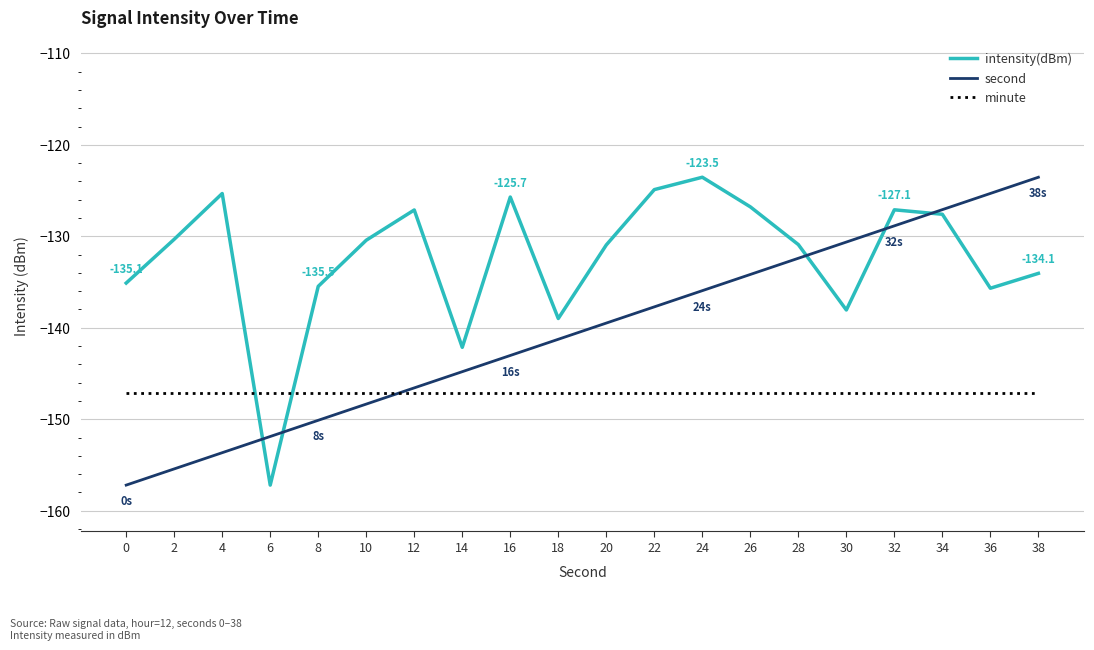

Rank the series by their average value, from highest to lowest.

intensity(dBm), second, minute